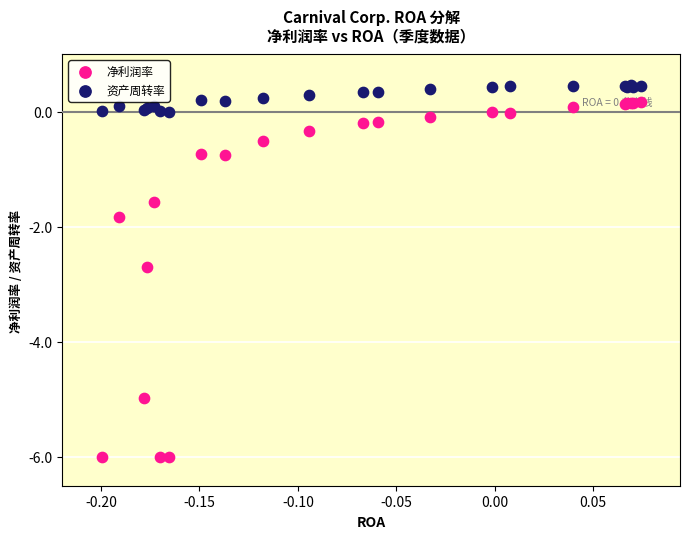

What are all the series names shown in the legend?

净利润率, 资产周转率